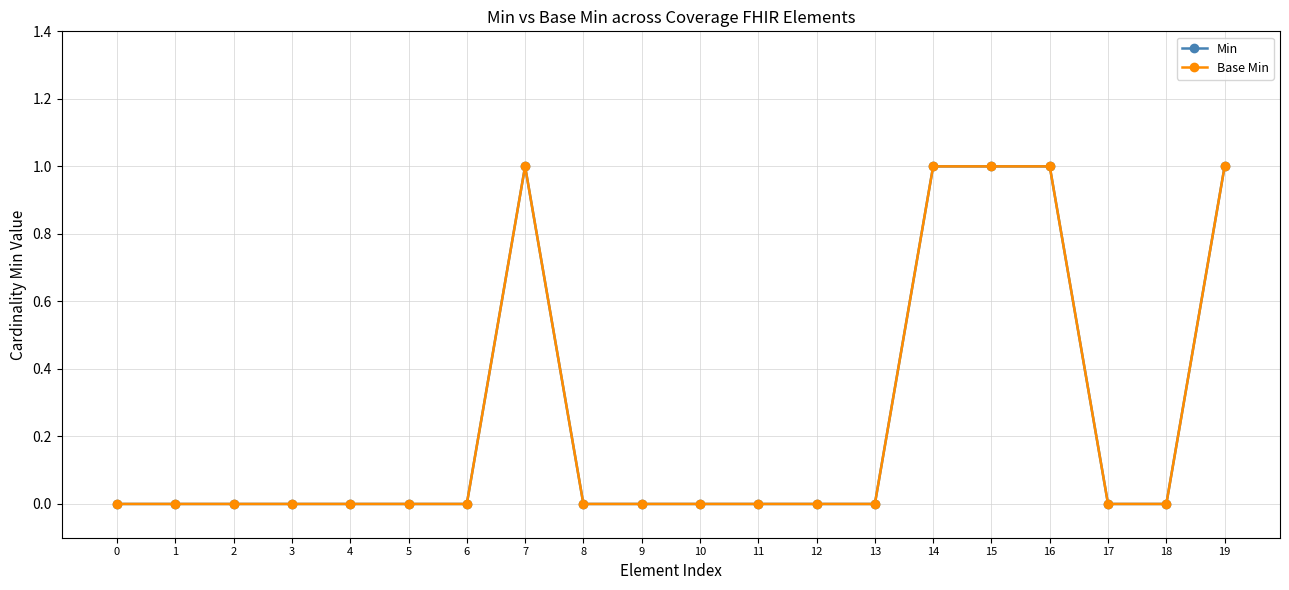

Is this an area chart (filled region under the line)?

No